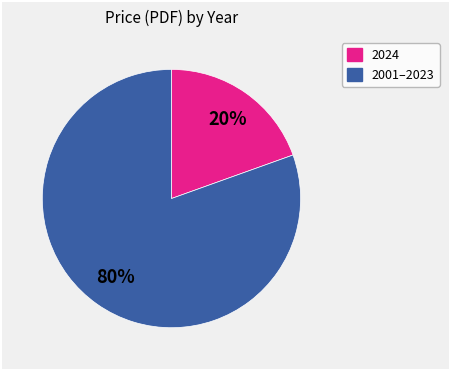

To the nearest percent, what is the average slice percentage?

50%